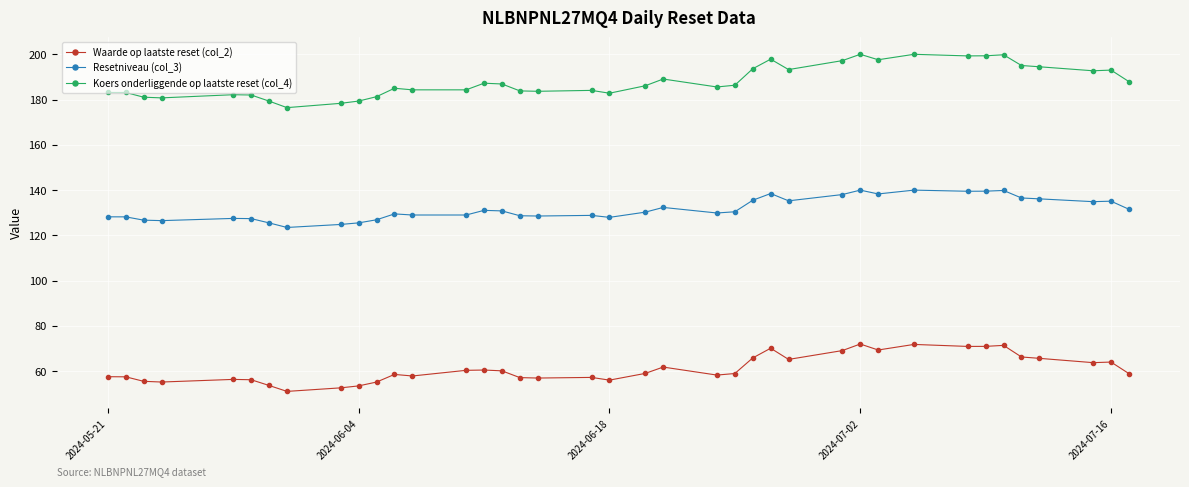

True or false: Waarde op laatste reset (col_2) and Resetniveau (col_3) intersect in this chart.

False